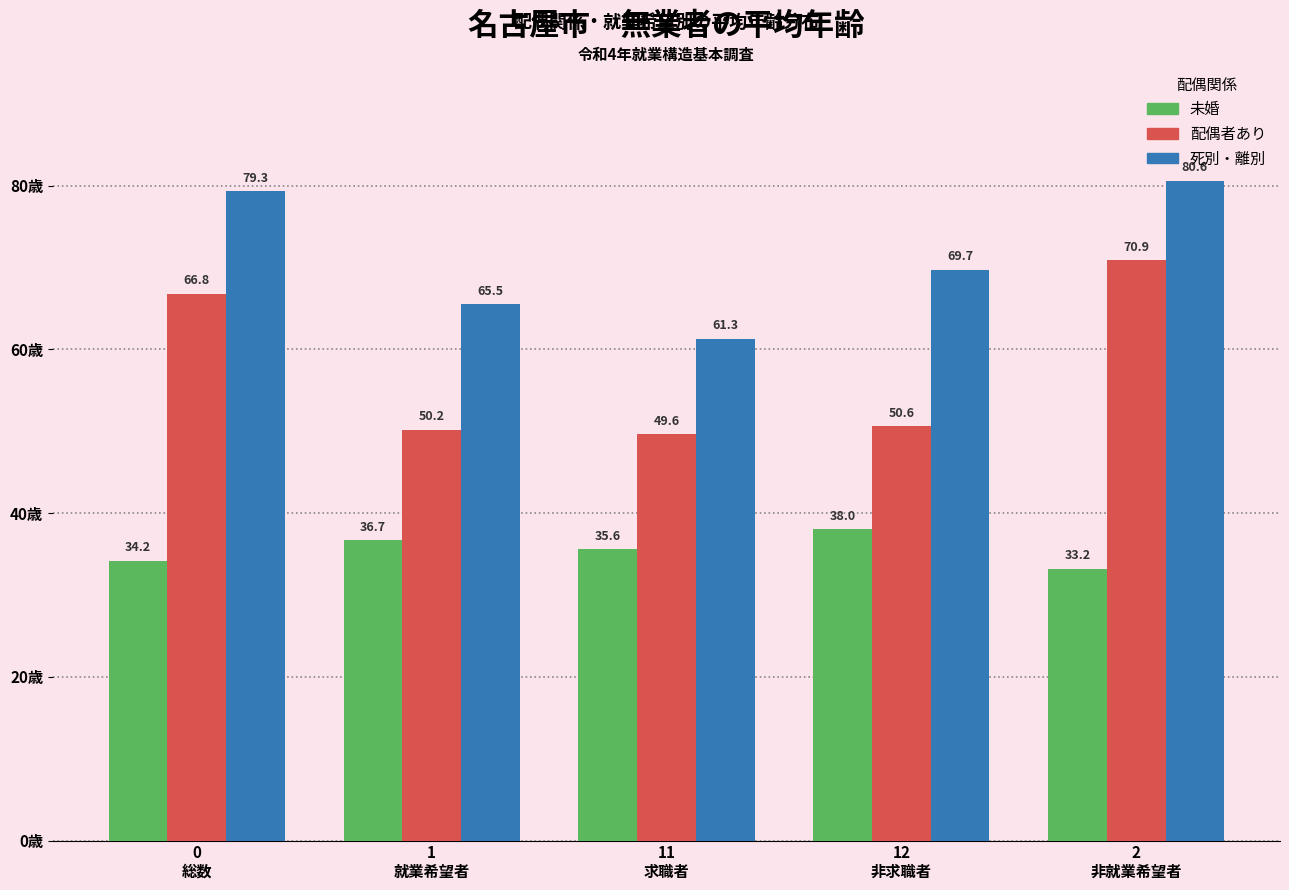

Reading right to left, what are all the values shown in this chart?

未婚: 33.2	38.0	35.6	36.7	34.2
配偶者あり: 70.9	50.6	49.6	50.2	66.8
死別・離別: 80.6	69.7	61.3	65.5	79.3